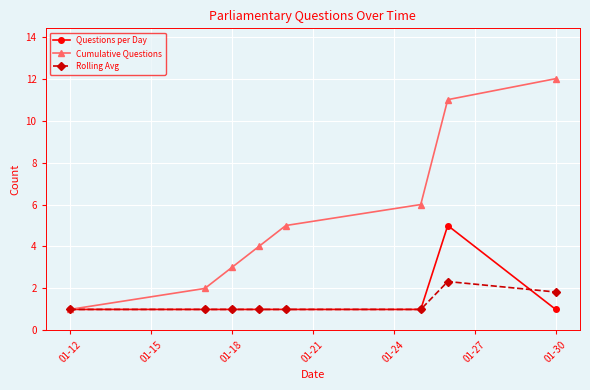

Which series has the largest total across all categories?

Cumulative Questions